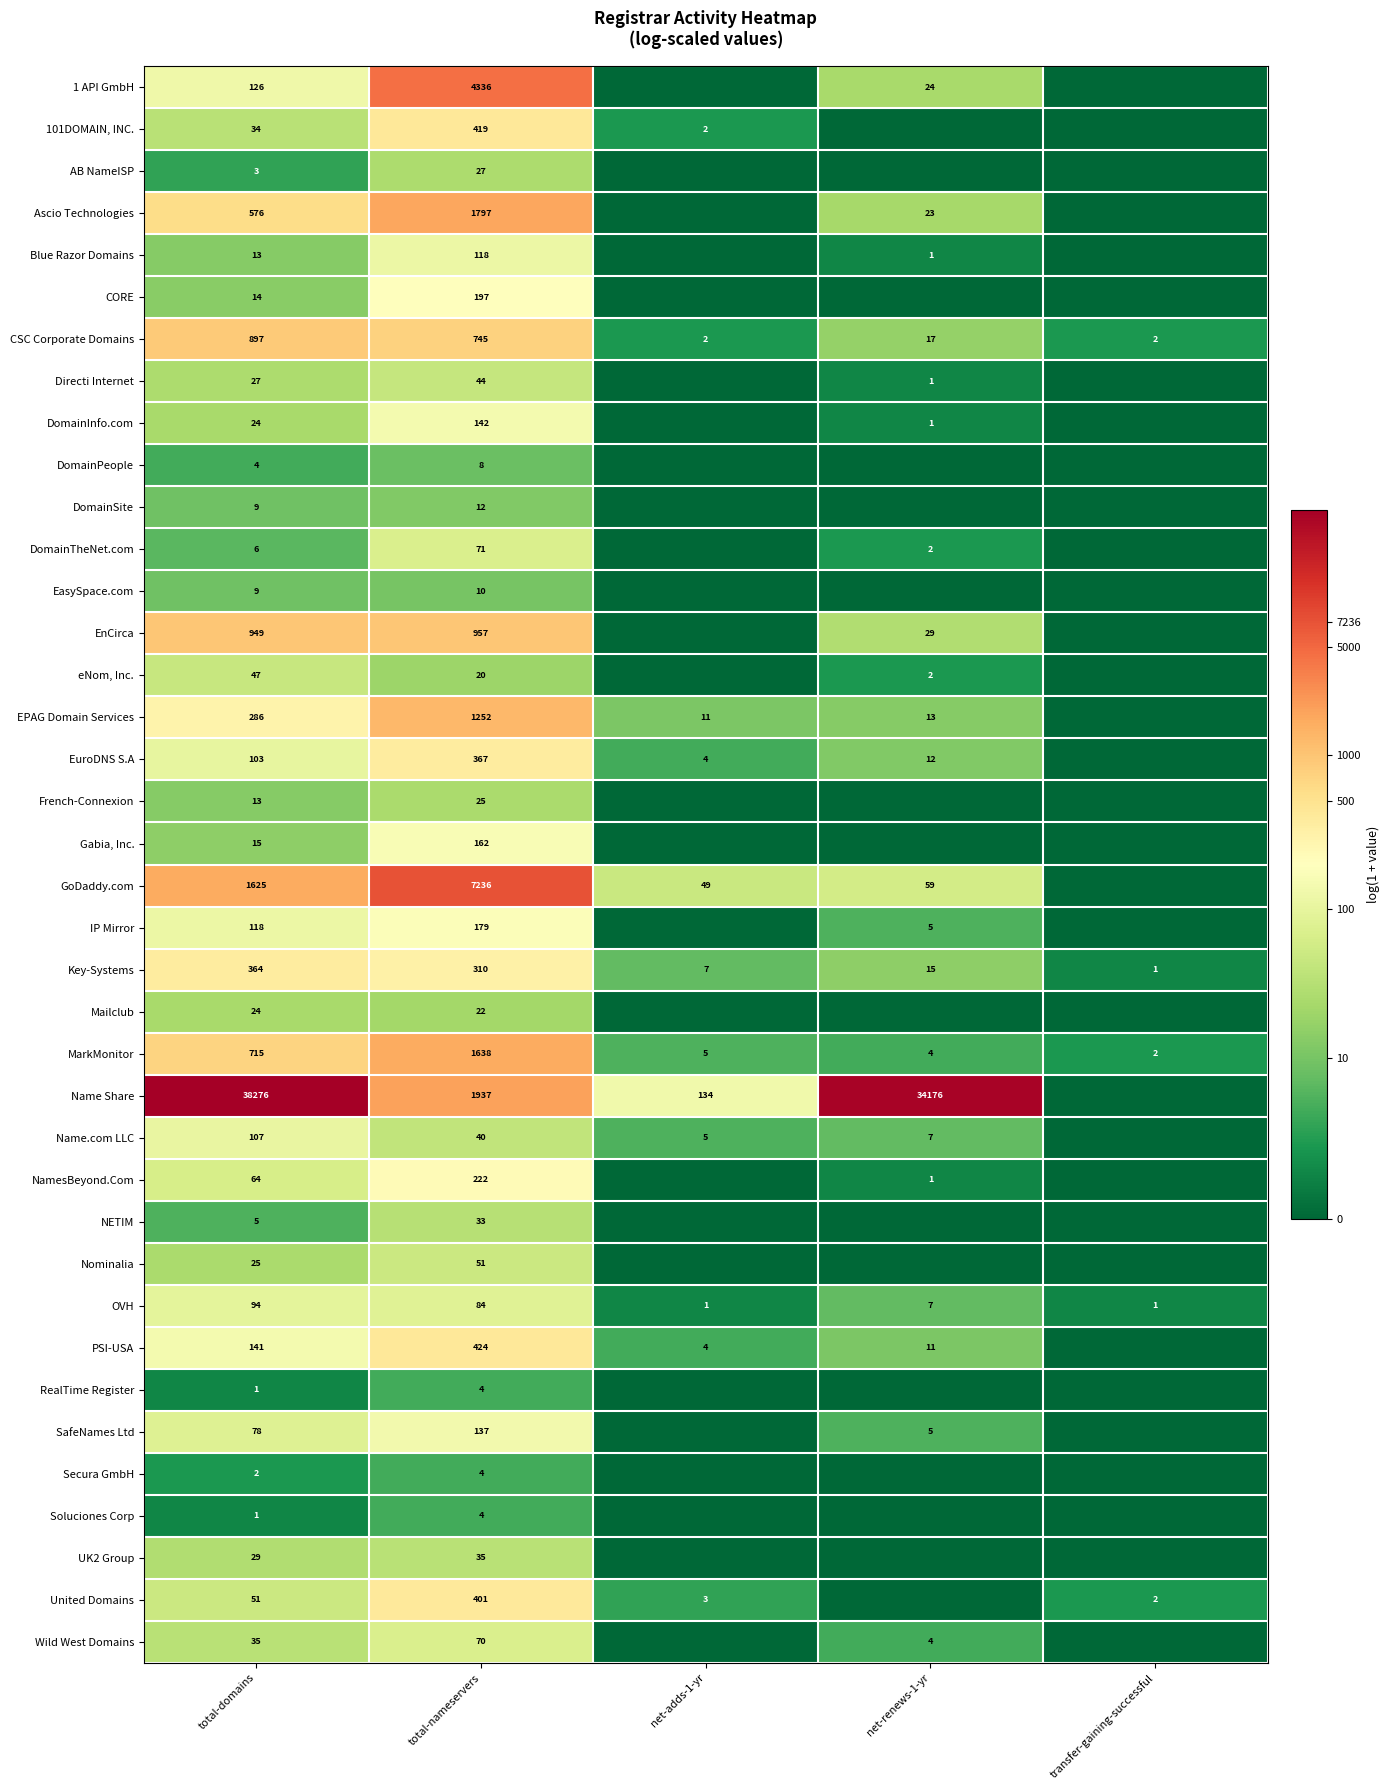

Is the value of SafeNames Ltd at total-nameservers greater than the value of 101DOMAIN, INC. at total-nameservers?

No